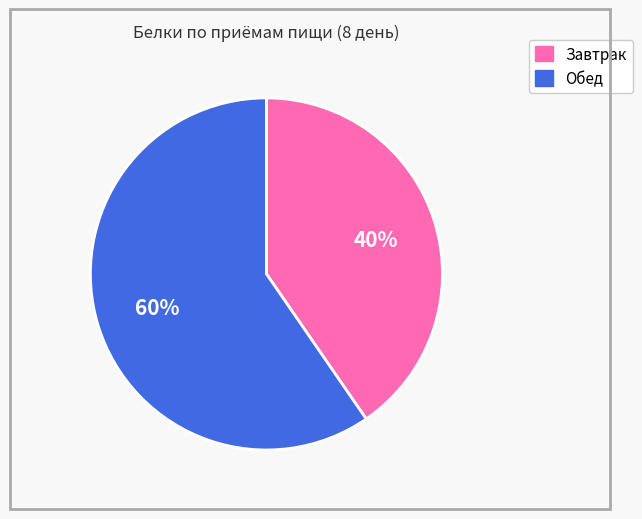

What is the ratio of the value at Обед to the value at Завтрак?

1.5